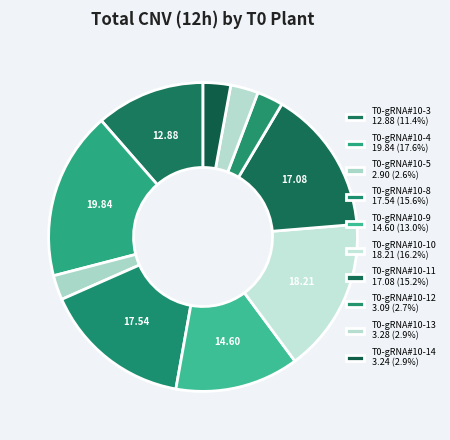

To the nearest percent, what is the difference between the largest and smallest slice percentages?

15%